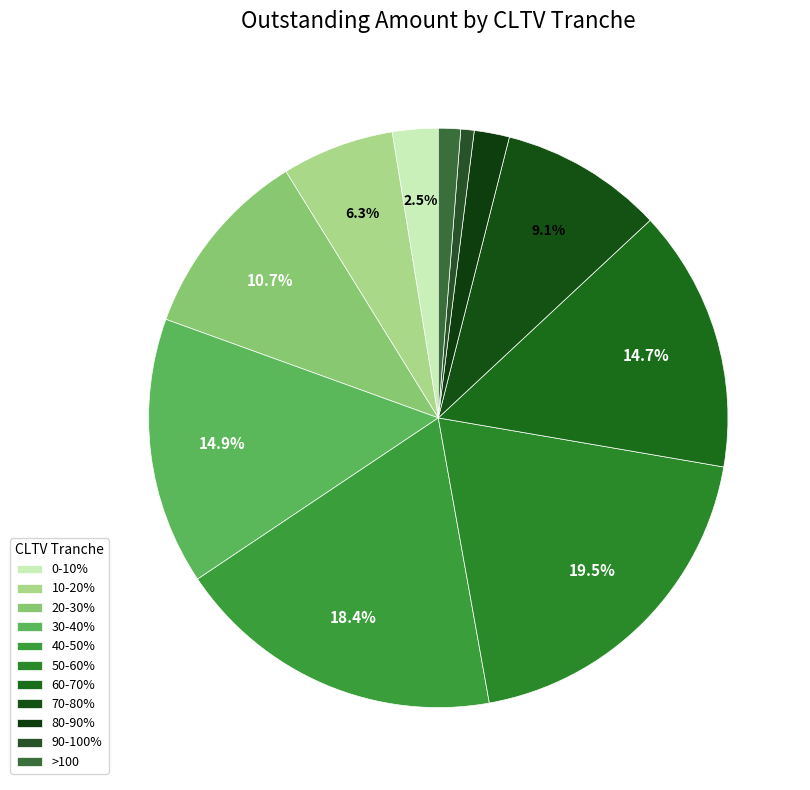

Which slice is the largest?

50-60%